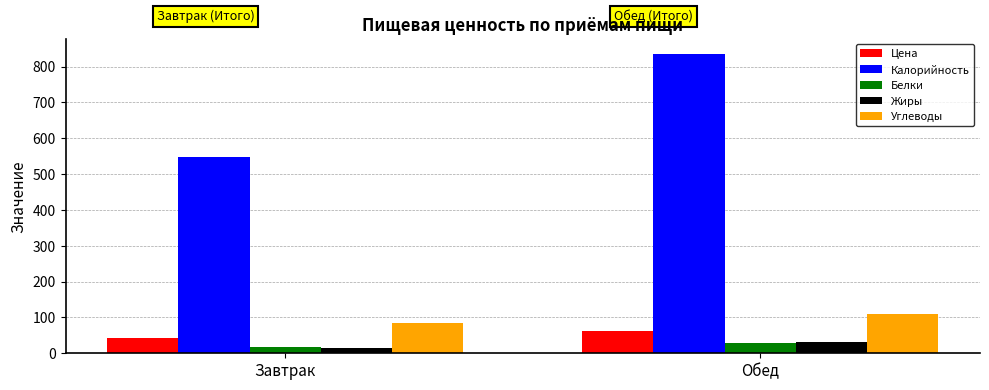

How many values in the Жиры series are below 31?

1